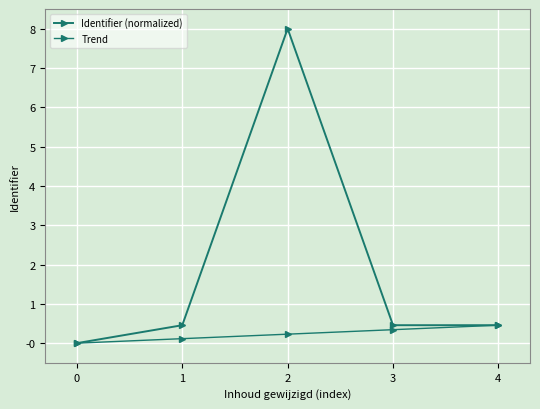

Is the value of Trend at 2 greater than the value of Identifier (normalized) at 0?

Yes